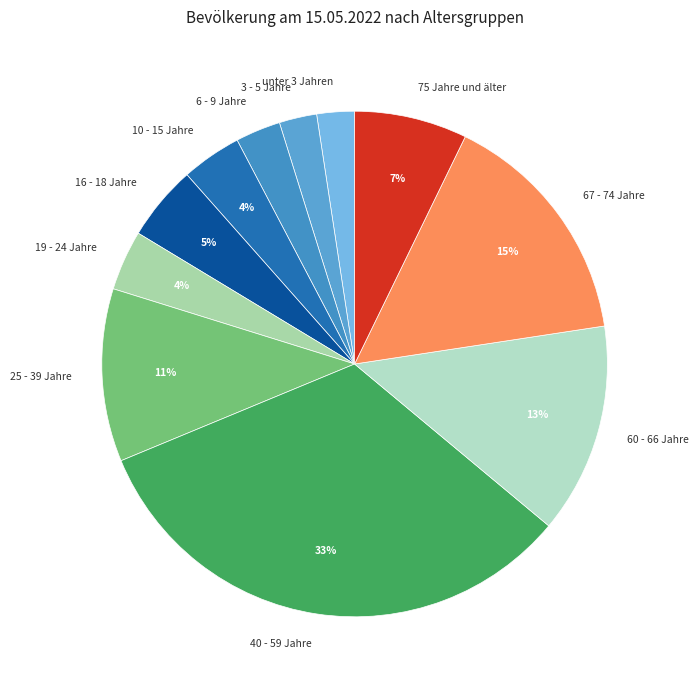

Which slice is the largest?

40 - 59 Jahre